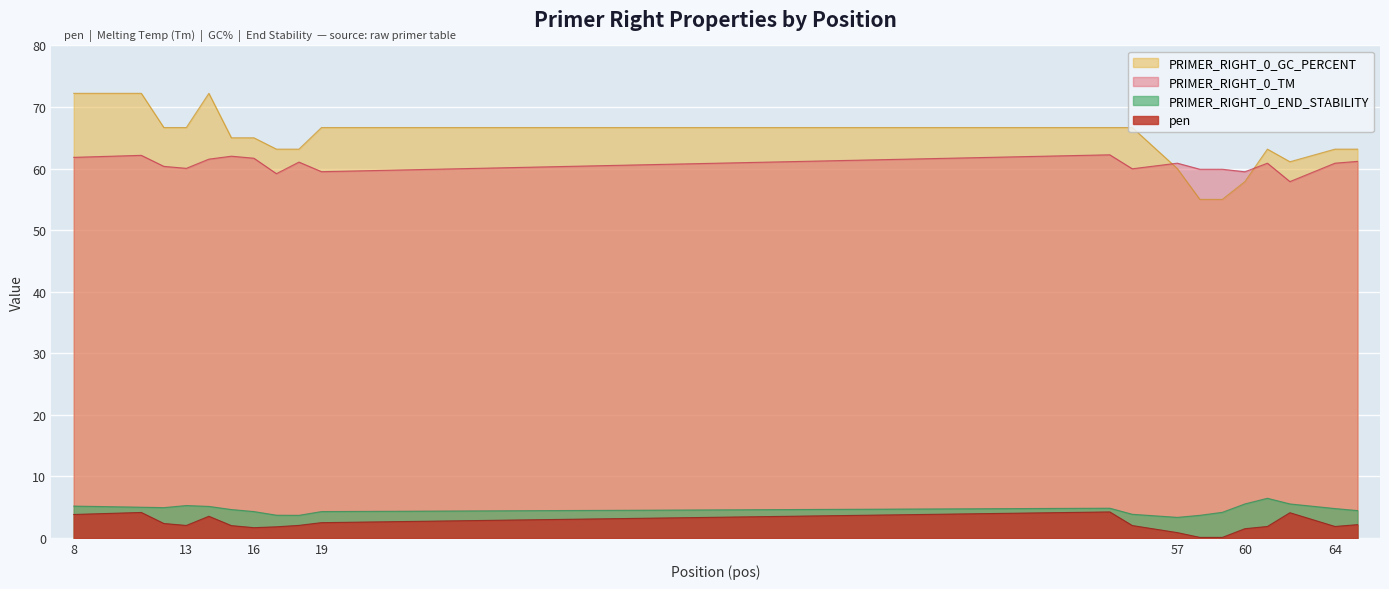

How many data points in PRIMER_RIGHT_0_END_STABILITY are above 4?

15